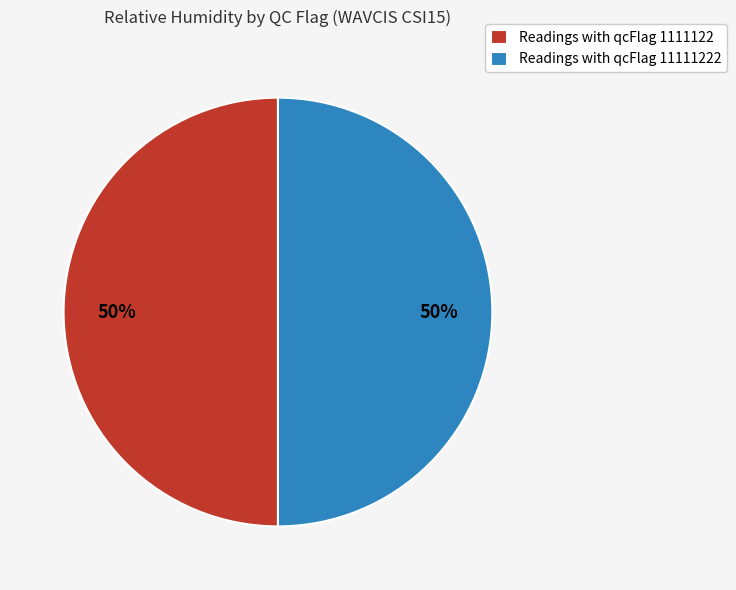

Count the number of slices in the pie.

2